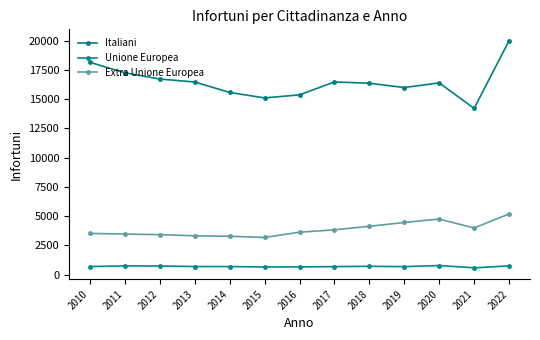

Where is Italiani nearest to the value 17113?

2011